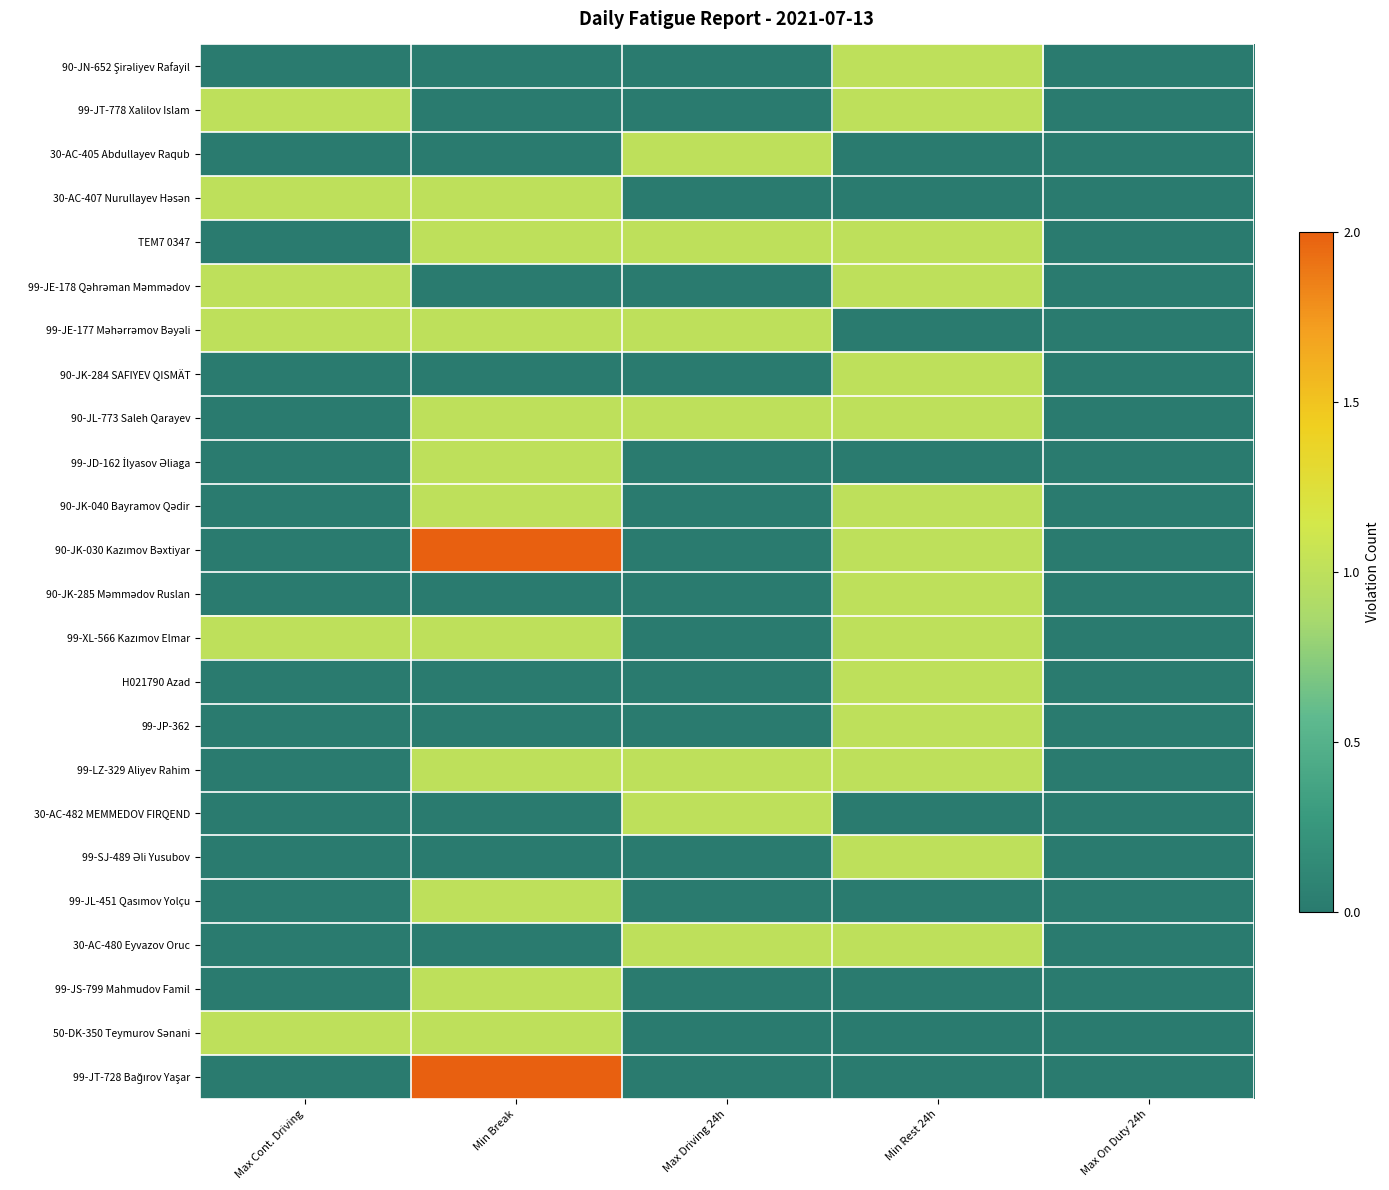

Which series has the widest spread of values?

90-JK-030 Kazımov Bəxtiyar